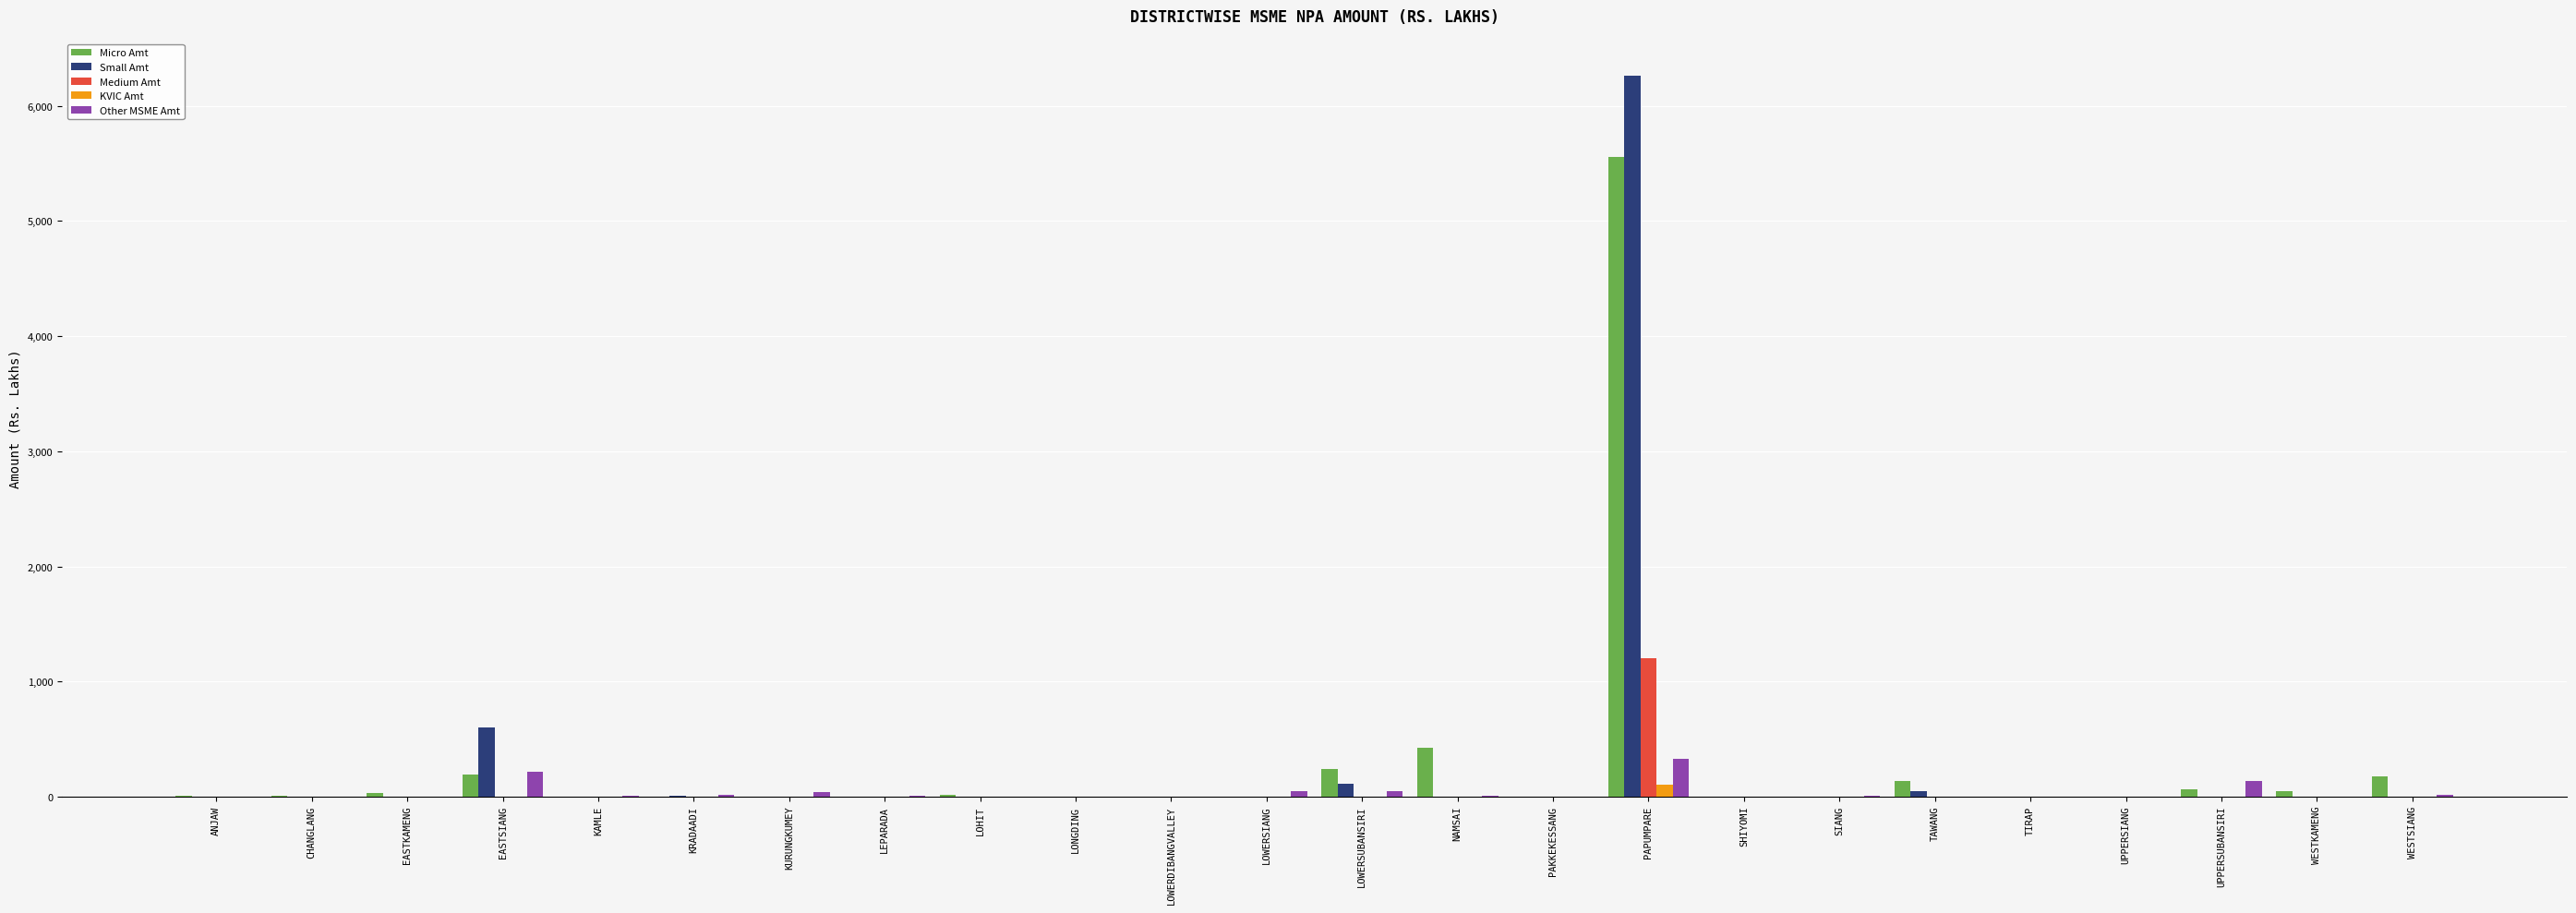

What is the greatest value displayed?

6265.2